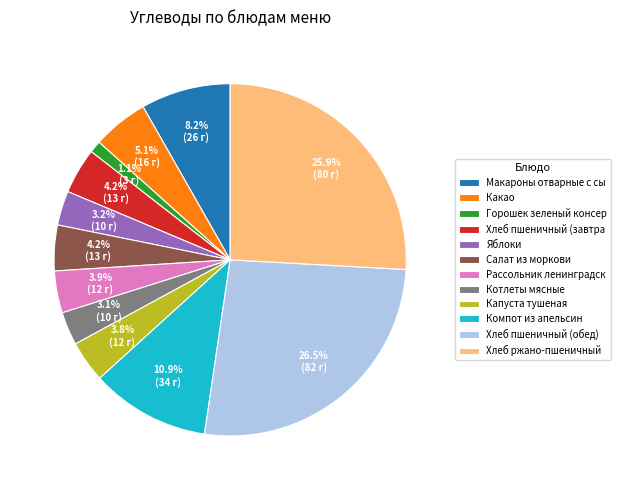

To the nearest percent, what is the difference between the largest and smallest slice percentages?

25%